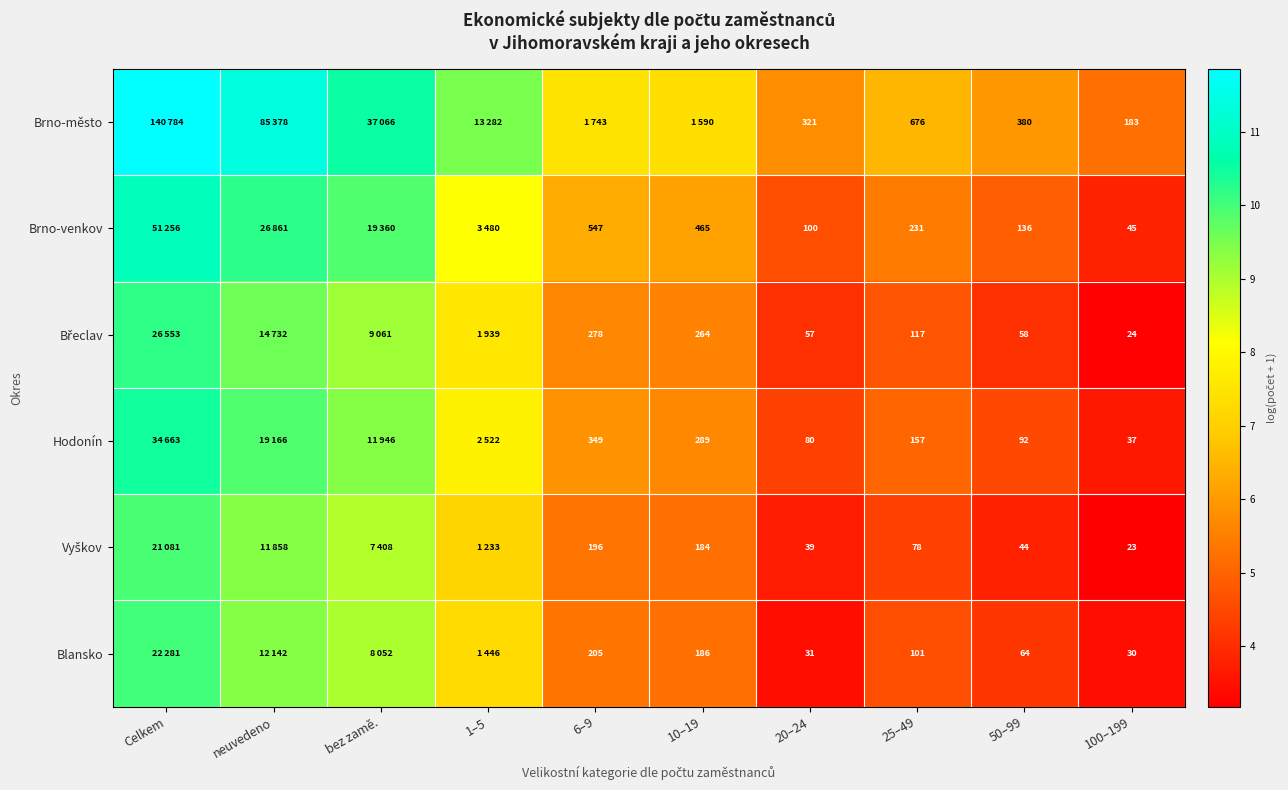

What is the total value across all series at Celkem?

63.3